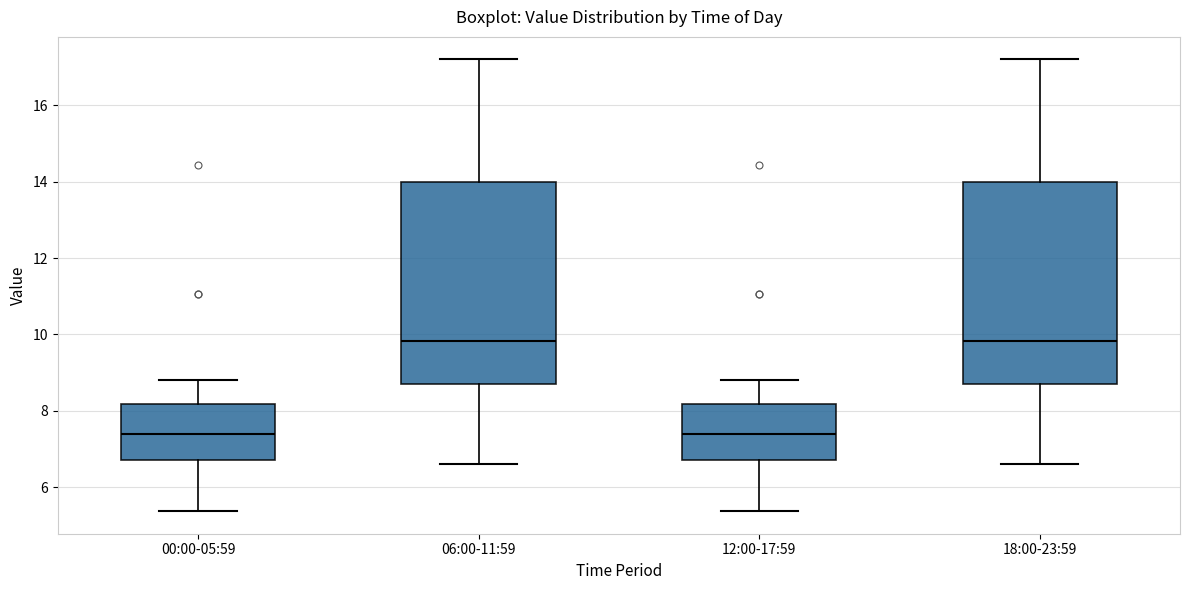

Reading left to right, read every box against the y-axis: the position of its median line, the range the box covers, and the ends of its whiskers. The values are not printed on the chart, so give them approximately, as read against the axis.

00:00-05:59: median 7.4, box 6.8 to 8.2, whiskers 5.4 to 8.8
06:00-11:59: median 9.8, box 8.8 to 14.0, whiskers 6.6 to 17.2
12:00-17:59: median 7.4, box 6.8 to 8.2, whiskers 5.4 to 8.8
18:00-23:59: median 9.8, box 8.8 to 14.0, whiskers 6.6 to 17.2